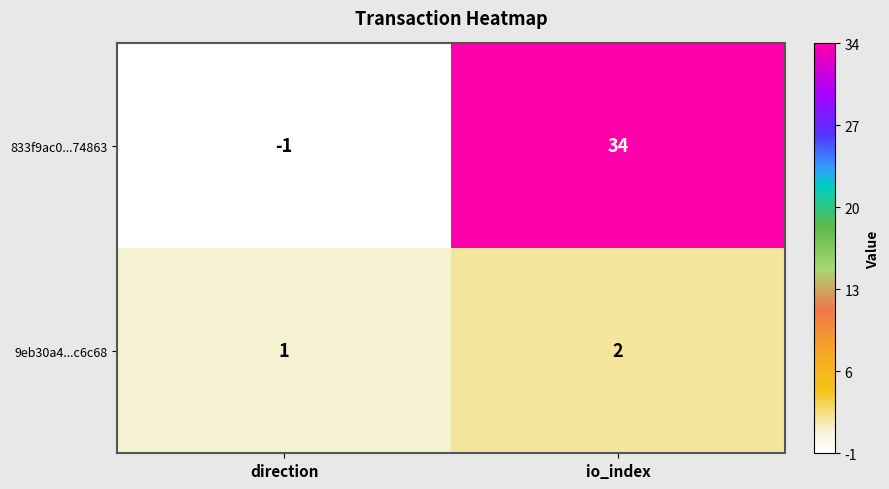

Which category has the highest value in the 9eb30a4...c6c68 series?

io_index